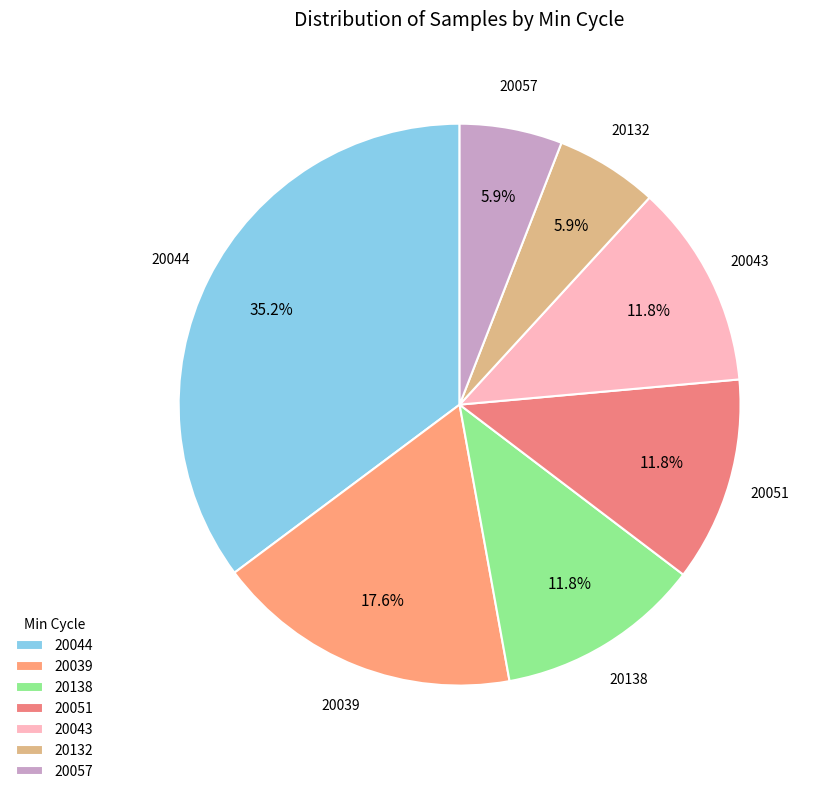

Approximately how many times larger is the value at 20043 compared to 20044?

0.3